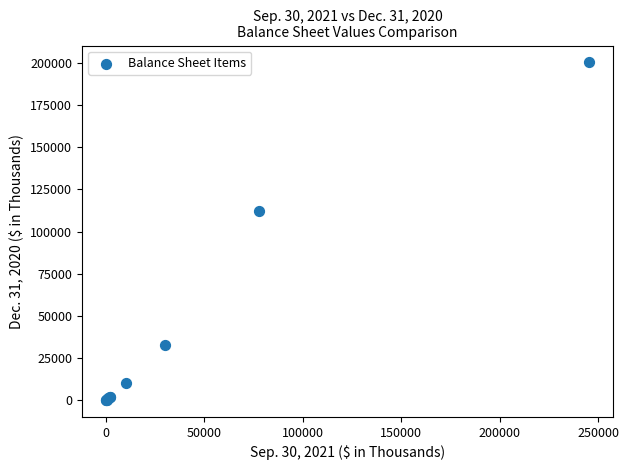

What Y value in the scatter plot is closest to 100211?

112037